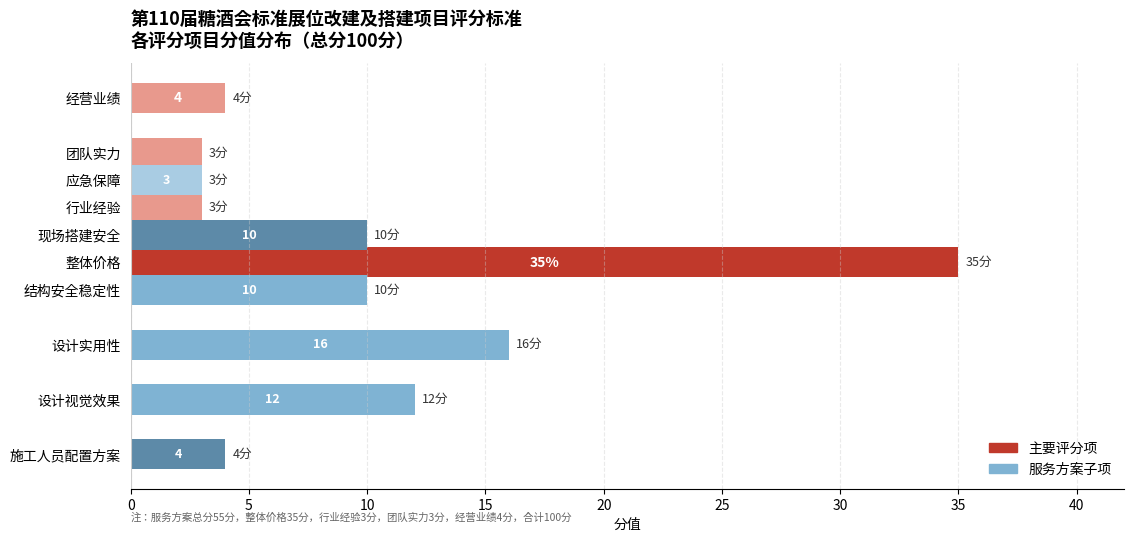

The value of 分值 at 结构安全稳定性 is 10. True or false?

True